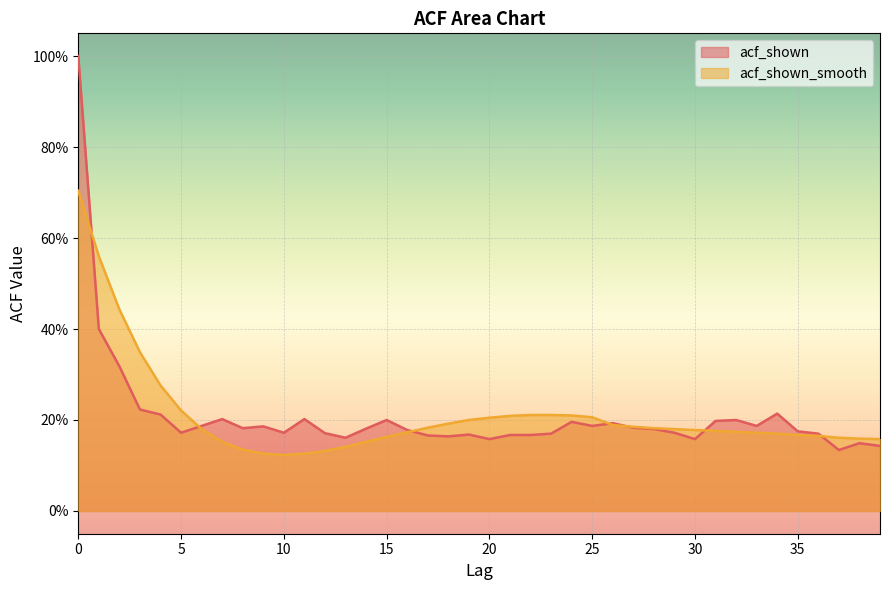

Is the value of acf_shown_smooth at 32 greater than the value of acf_shown at 4?

No